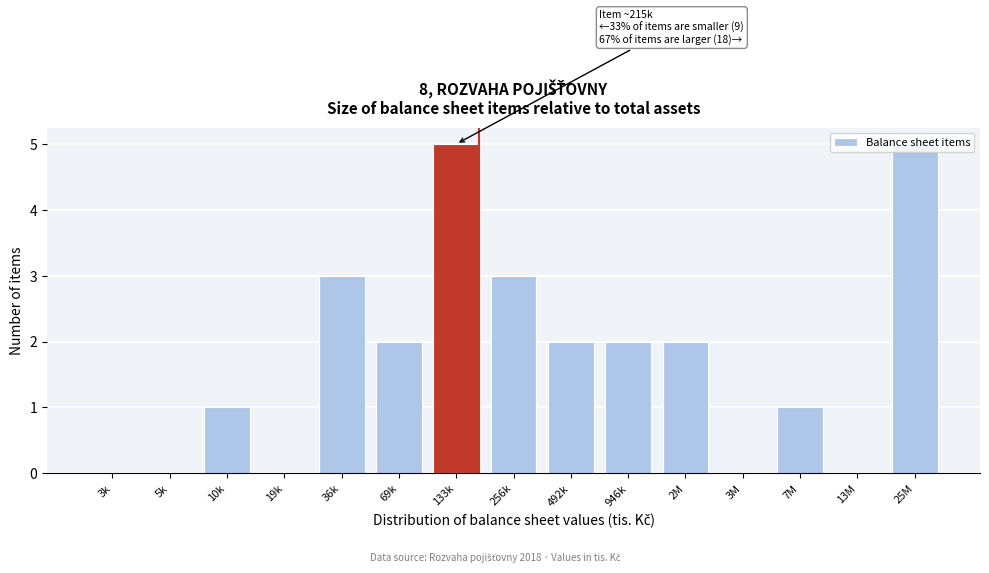

What is the ratio of the value at 69k to the value at 946k?

1.0